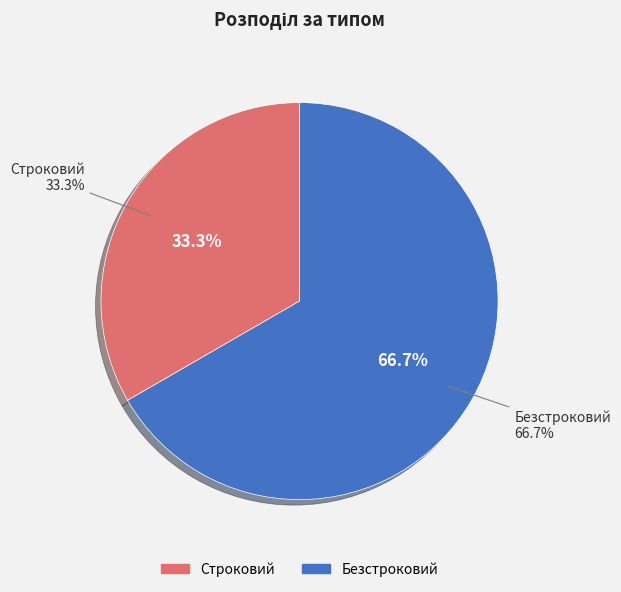

To the nearest percent, what portion does Безстроковий represent?

67%